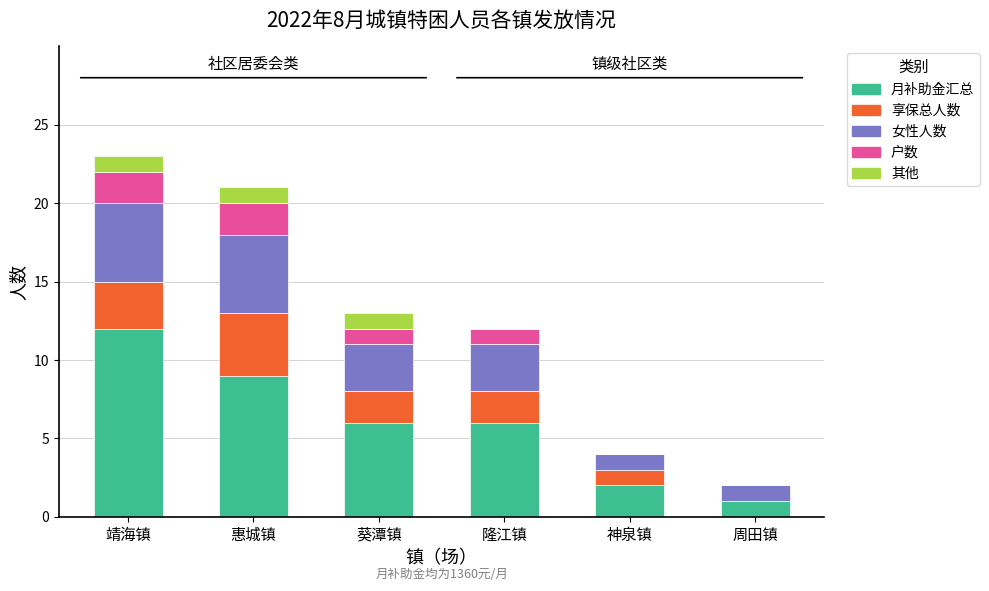

At which label does 月补助金汇总 reach its peak?

靖海镇